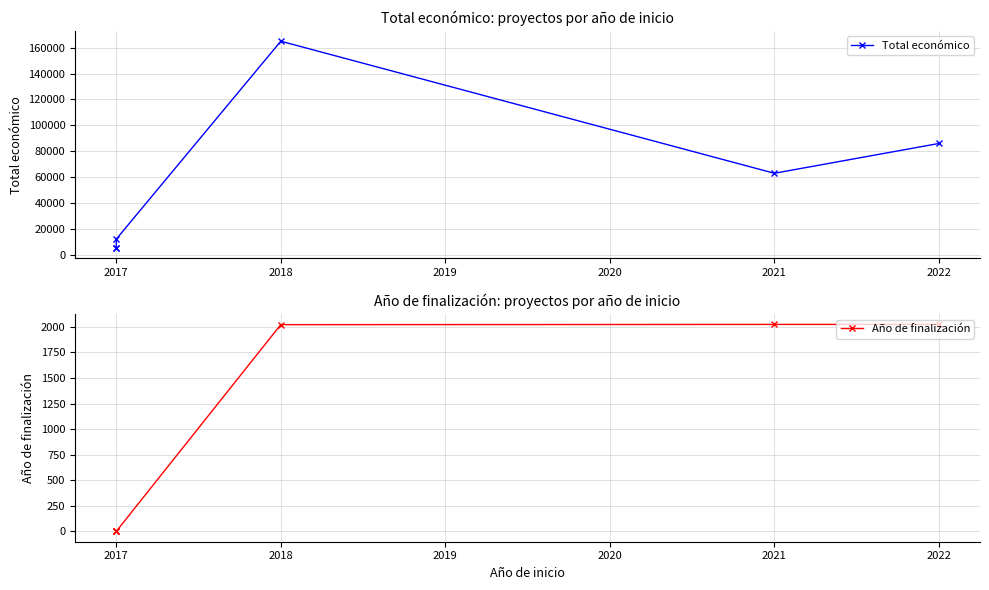

Which series has the largest total across all categories?

Total económico